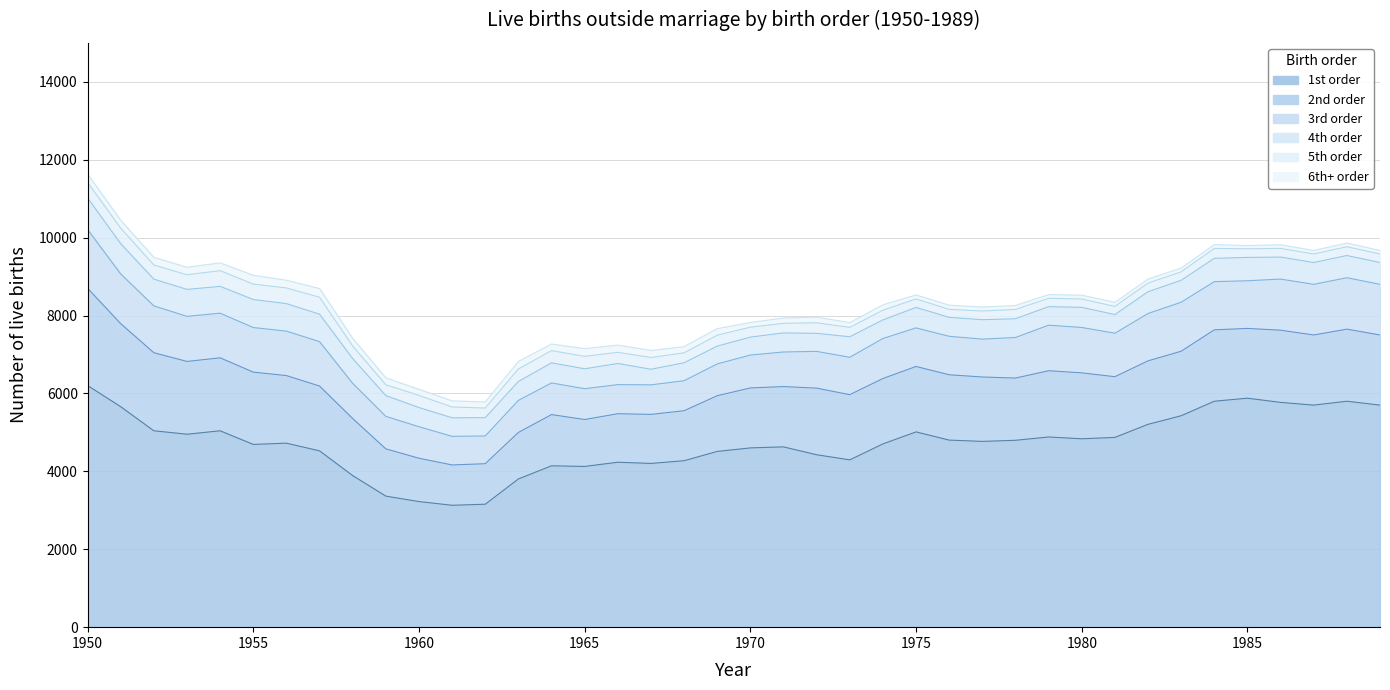

List the series in order of their peak value, highest first.

1st order, 2nd order, 3rd order, 4th order, 5th order, 6th+ order